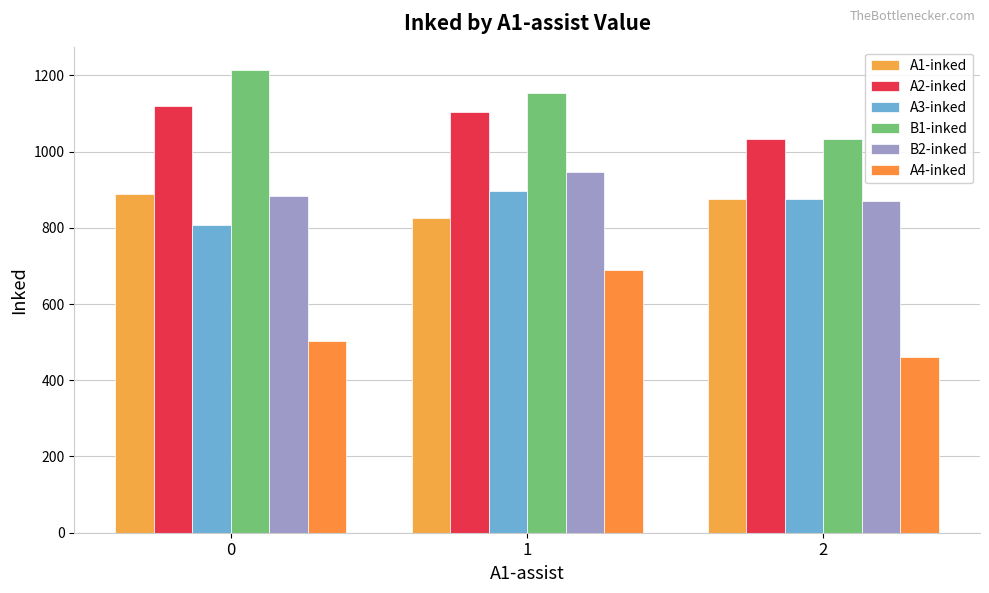

How many bars are there in total?

18